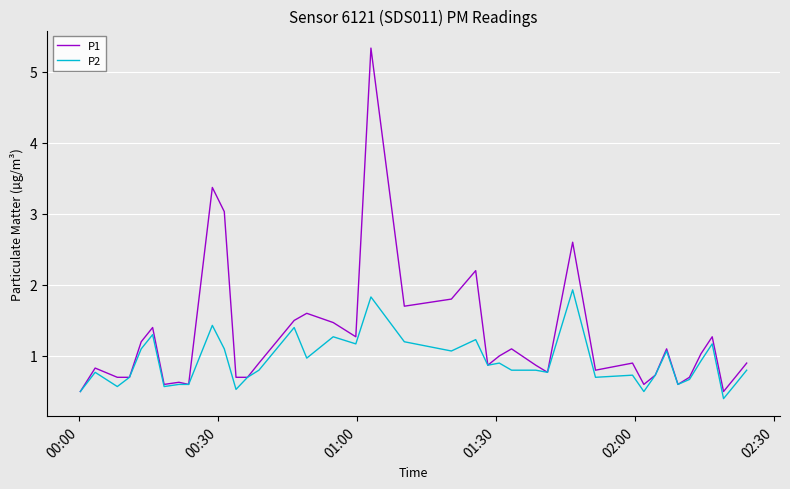

Which series has the largest range (max minus min)?

P1